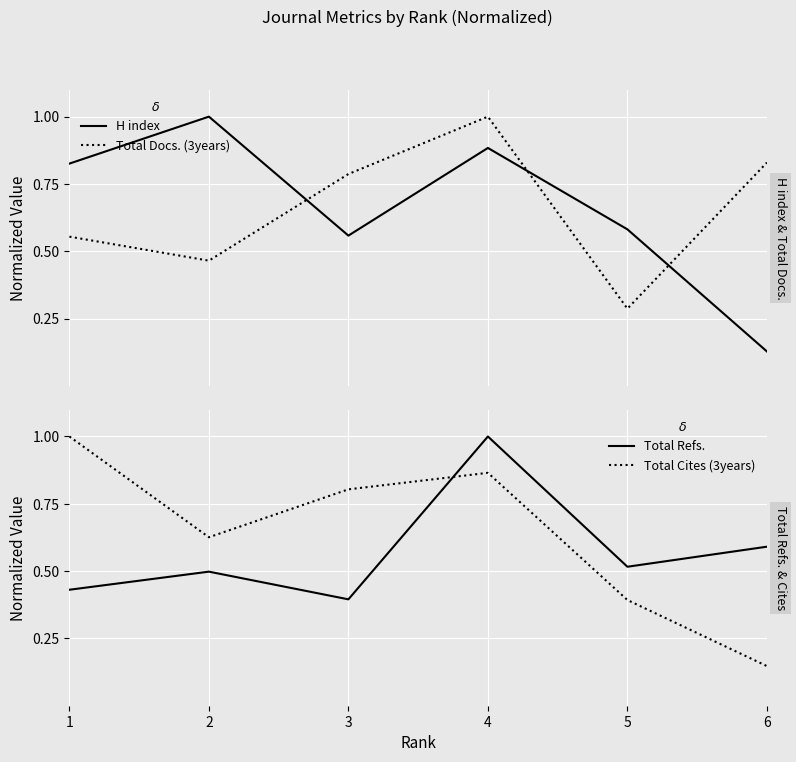

Is this an area chart (filled region under the line)?

No